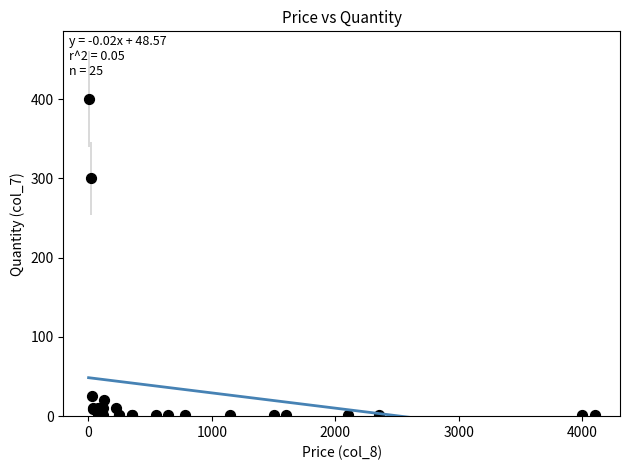

What Y value in the scatter plot is closest to 200?

300